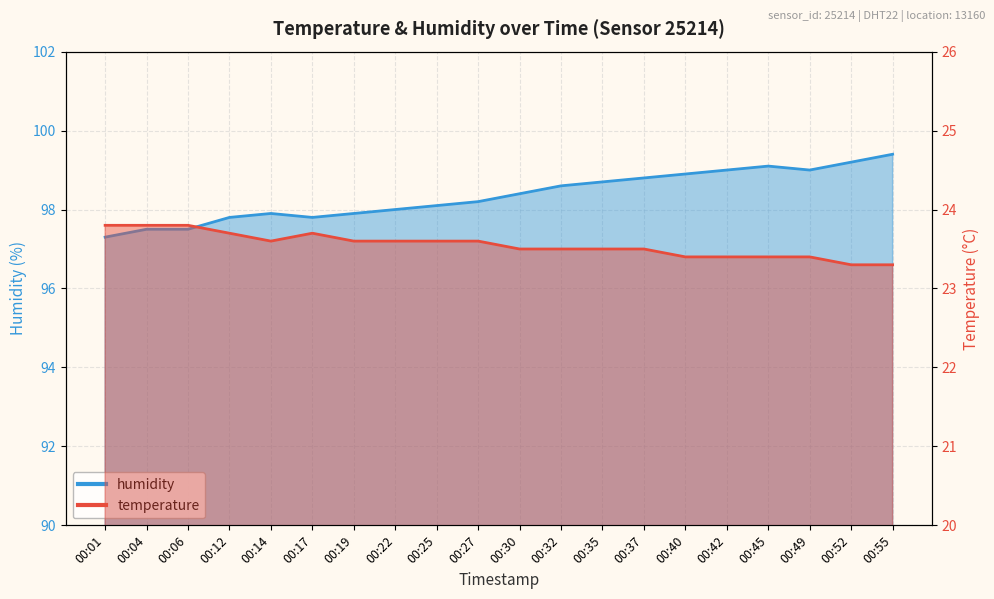

Count the temperature values in the range 23 to 24.

20